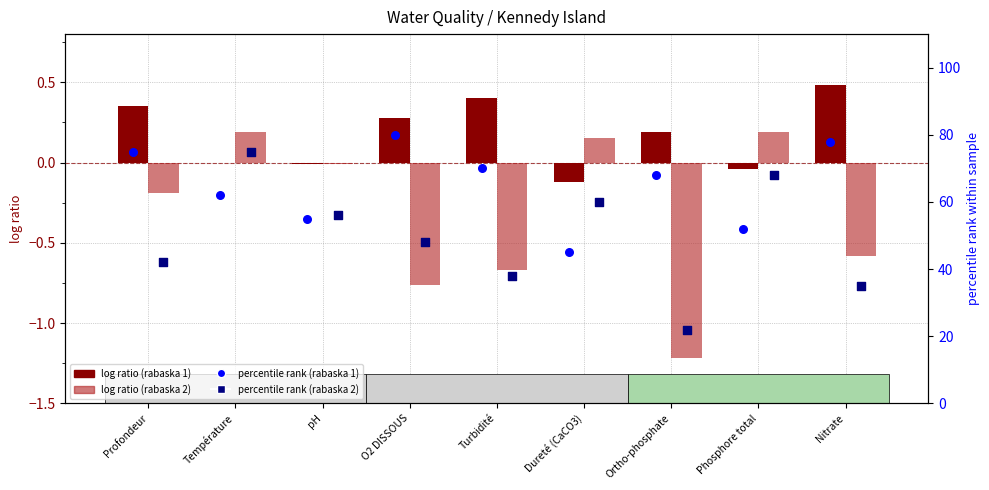

What is the total value across all series at Nitrate?

112.9